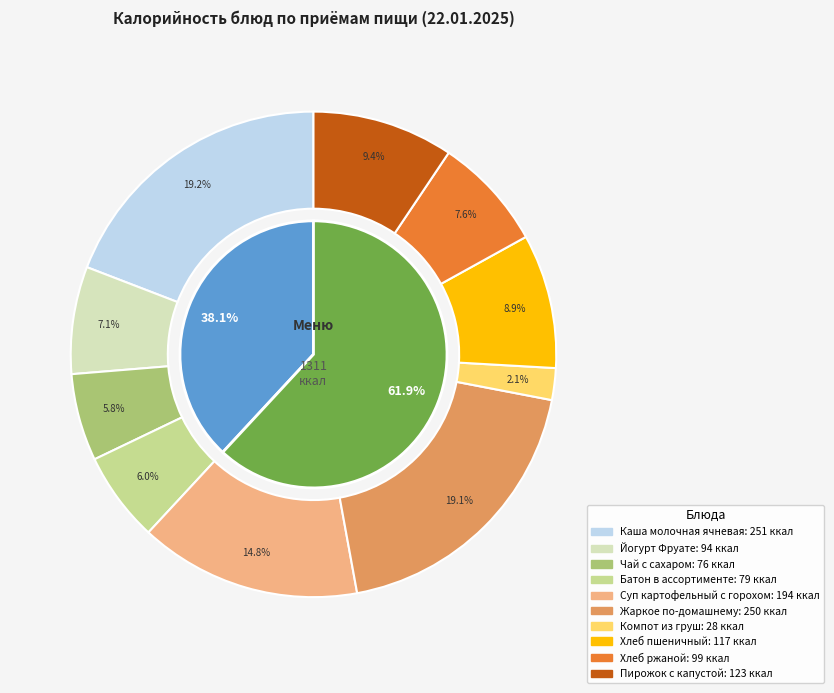

To the nearest percent, what is the combined percentage of Хлеб пшеничный and Каша молочная ячневая?

28%